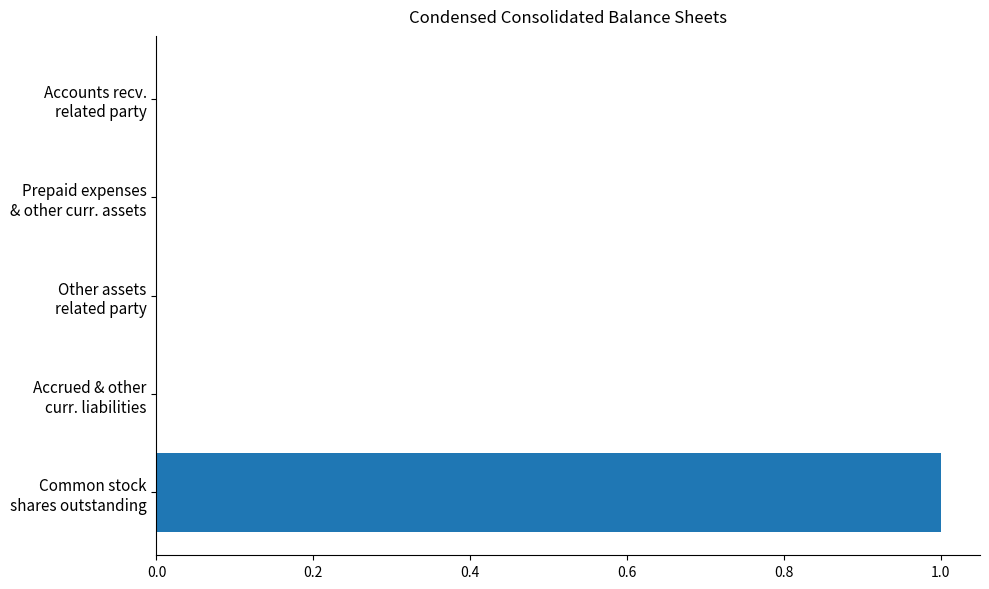

What is the sum of all values?

1.0